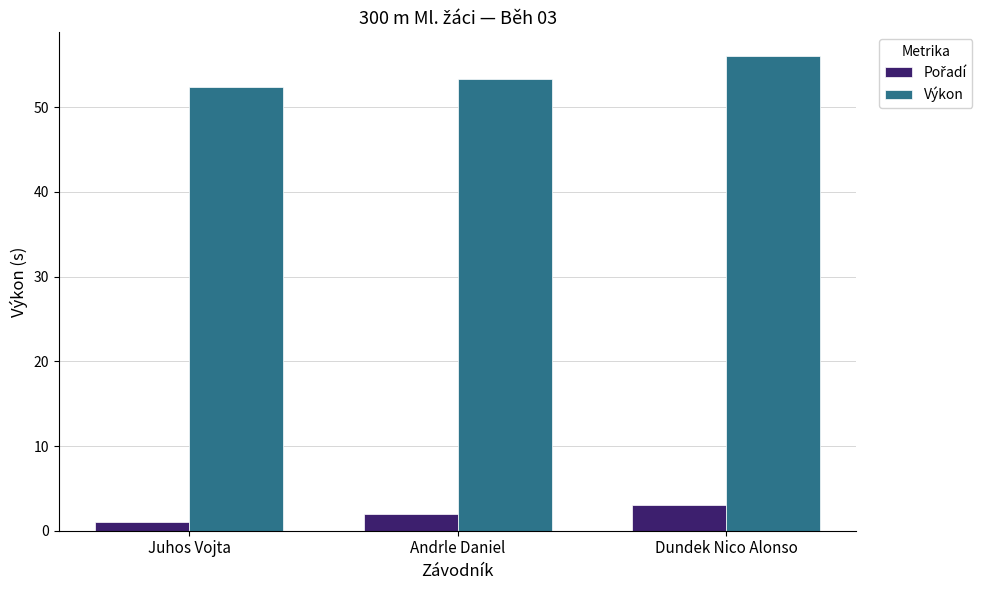

Does the chart contain any negative values?

No